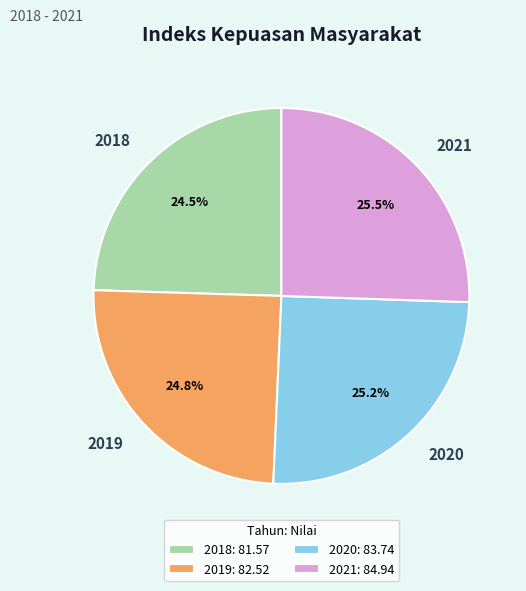

To the nearest percent, what is the average slice percentage?

25%